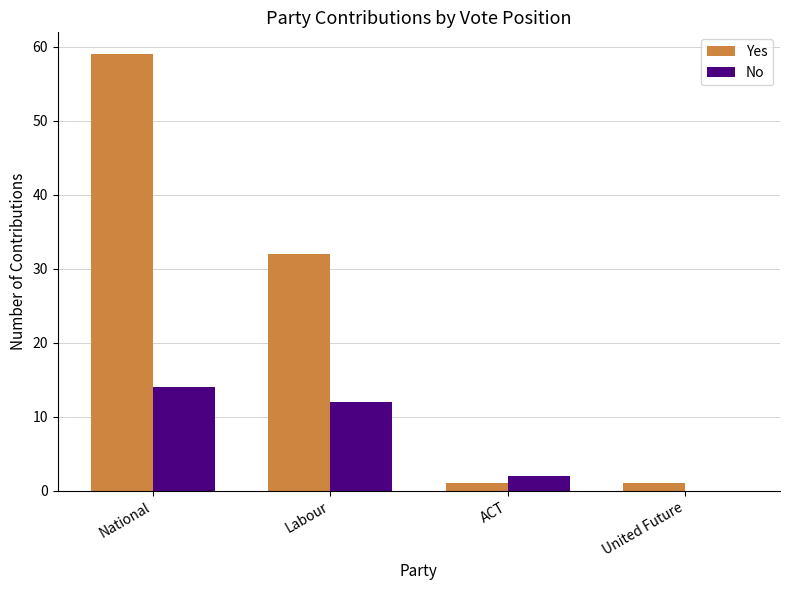

Does the chart contain stacked bars?

No